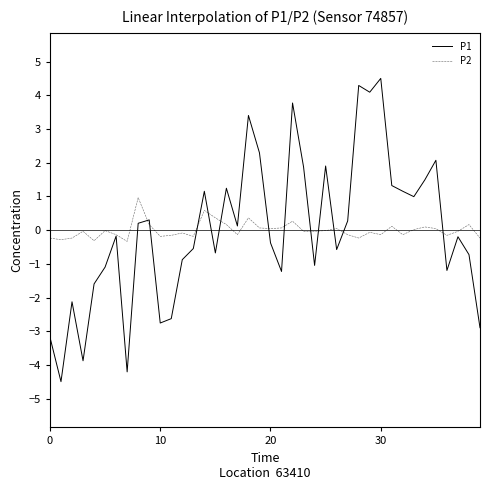

What are all the series names shown in the legend?

P1, P2